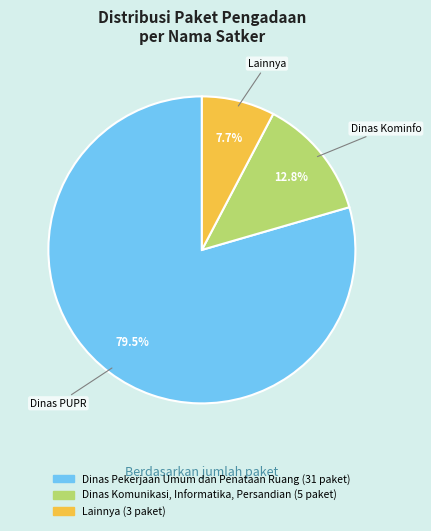

Does any single category account for the majority?

Yes